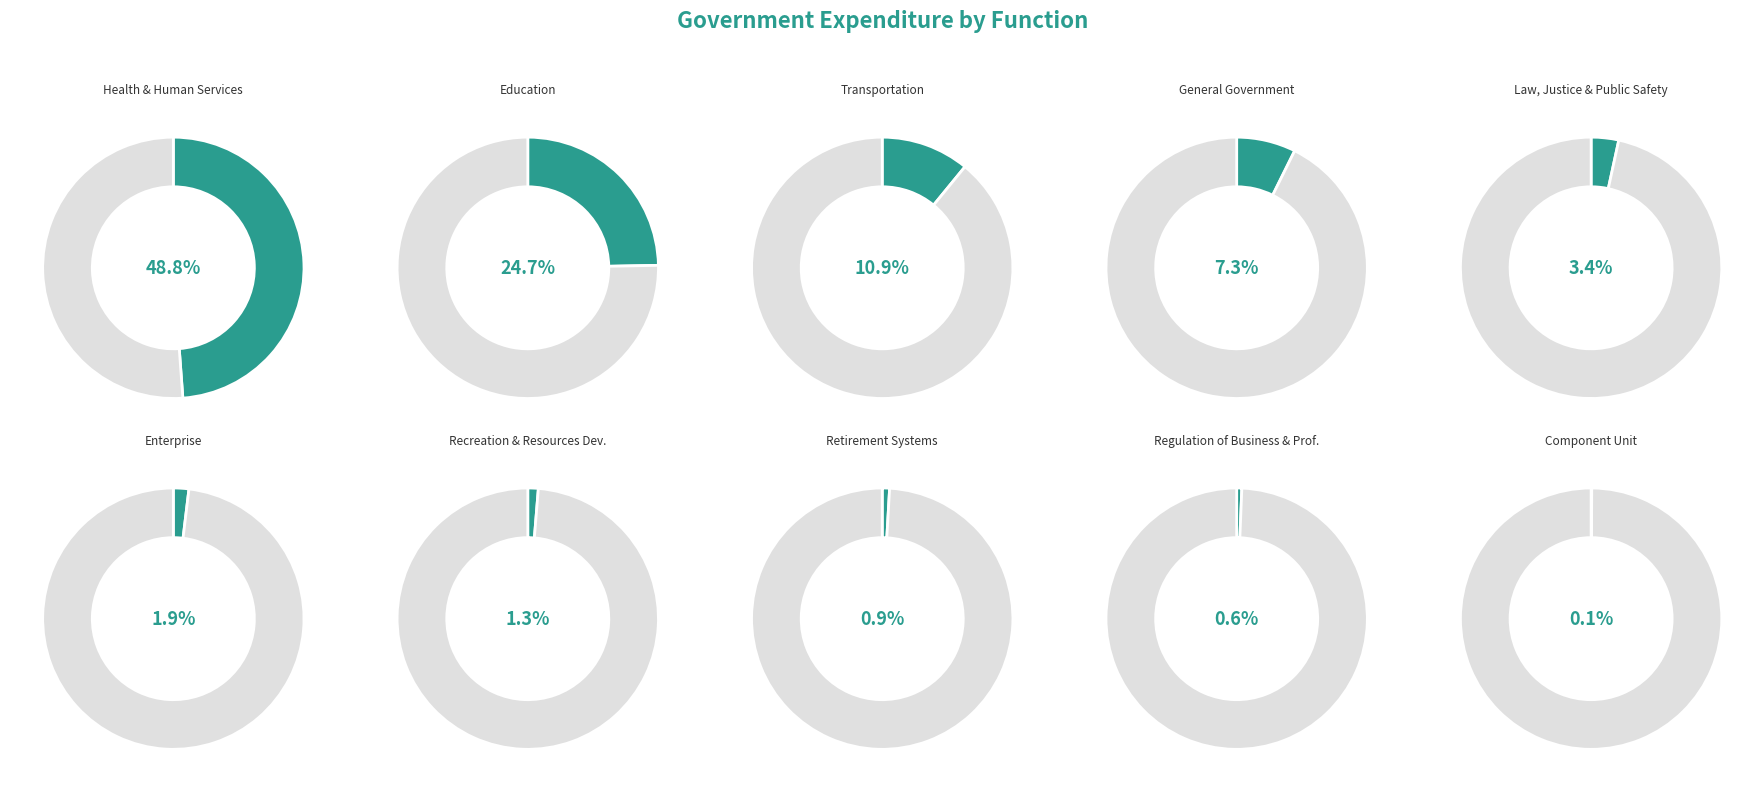

How many segments does this pie chart have?

10